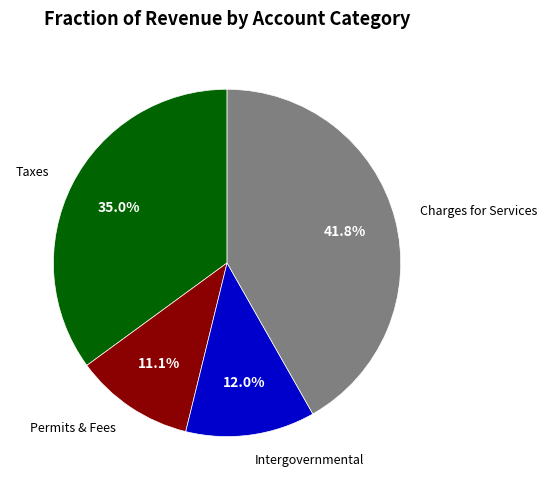

Is there a majority slice in this chart?

No